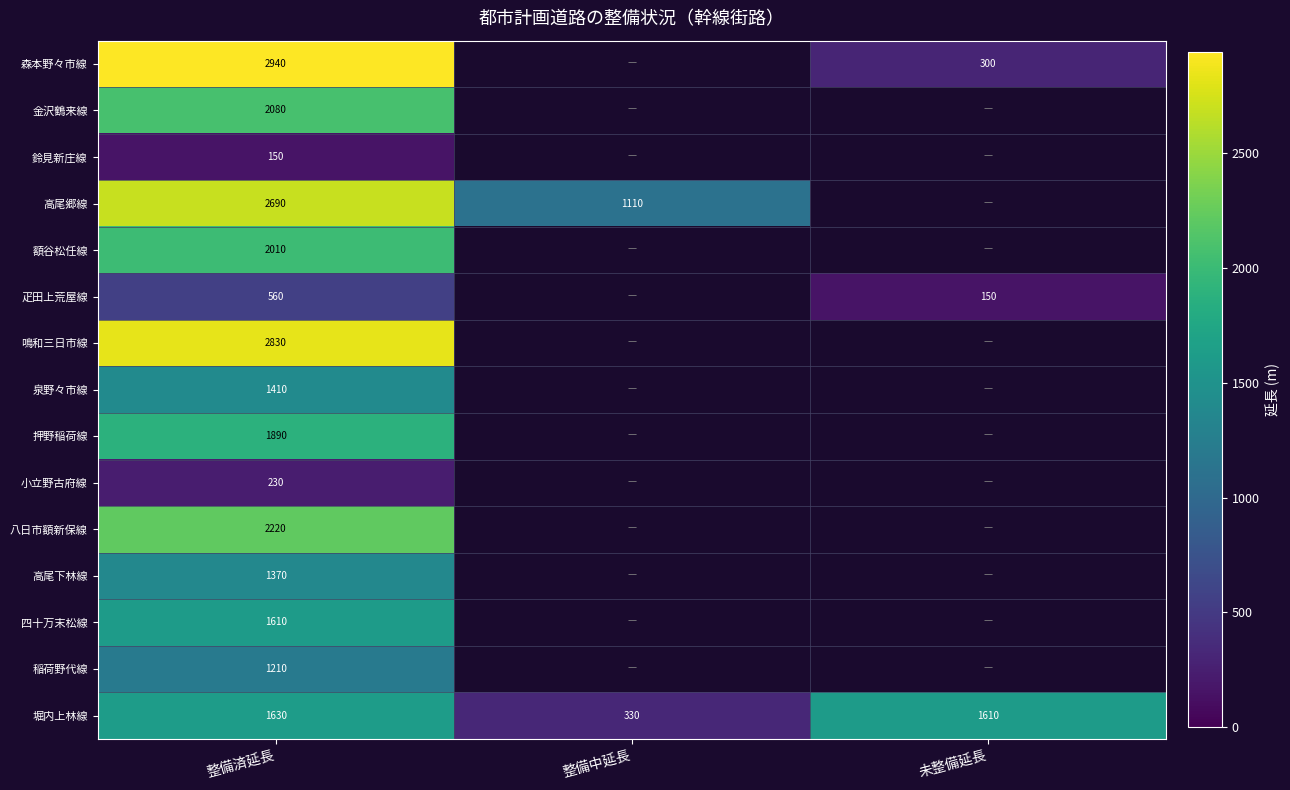

How many data points does each series have?

3